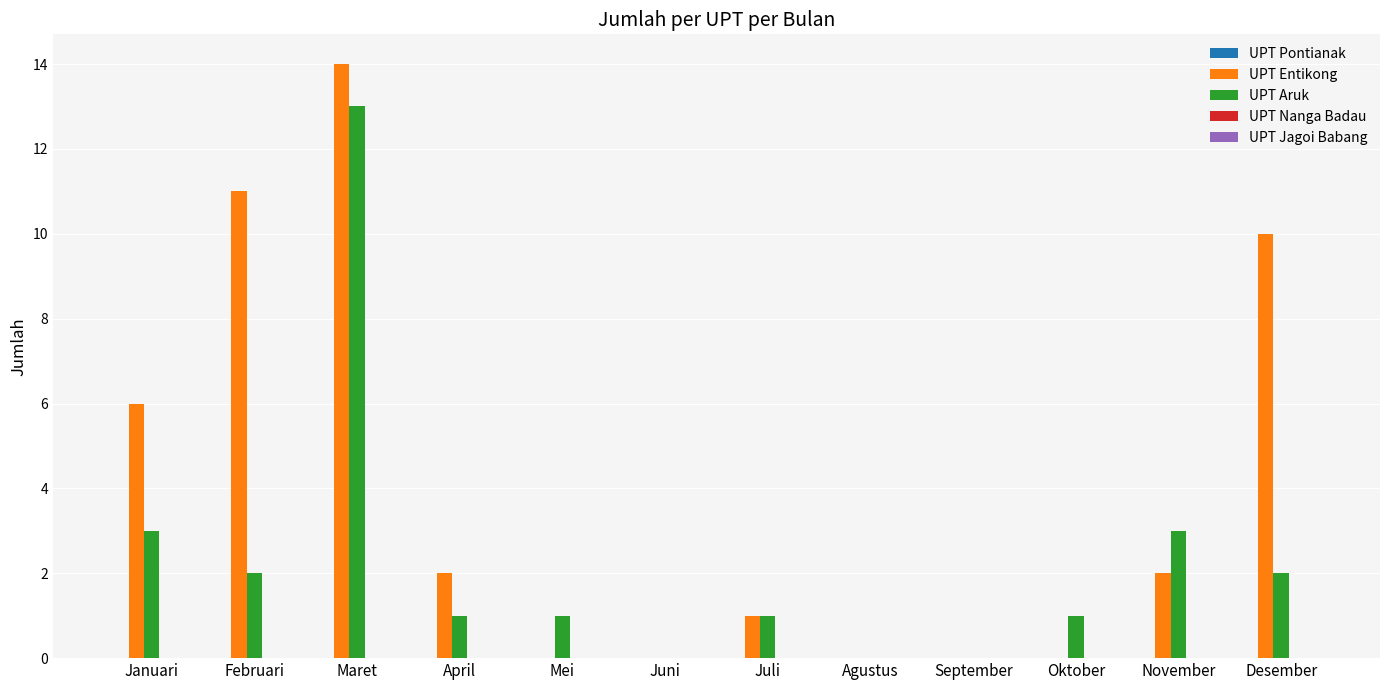

At which label does UPT Aruk reach its peak?

Maret